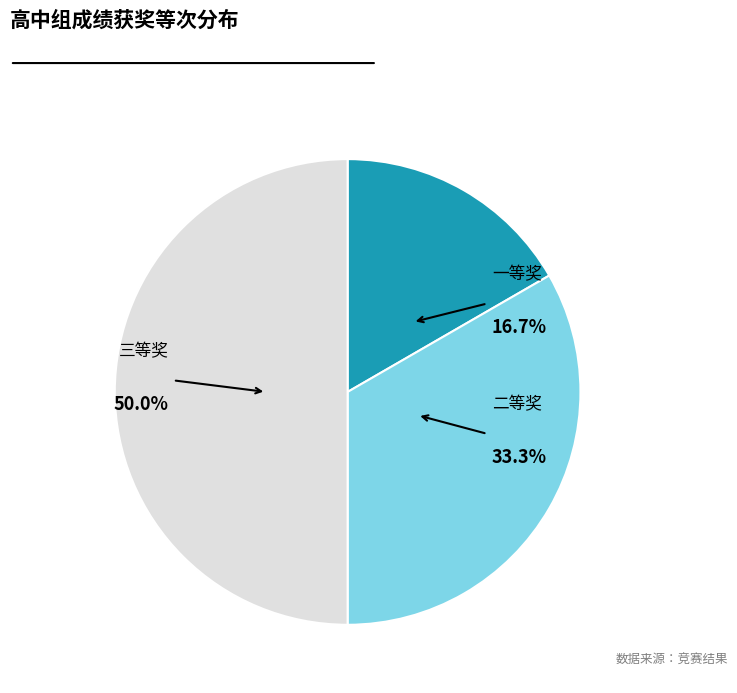

The 一等奖 slice represents 10% of the pie. True or false?

False